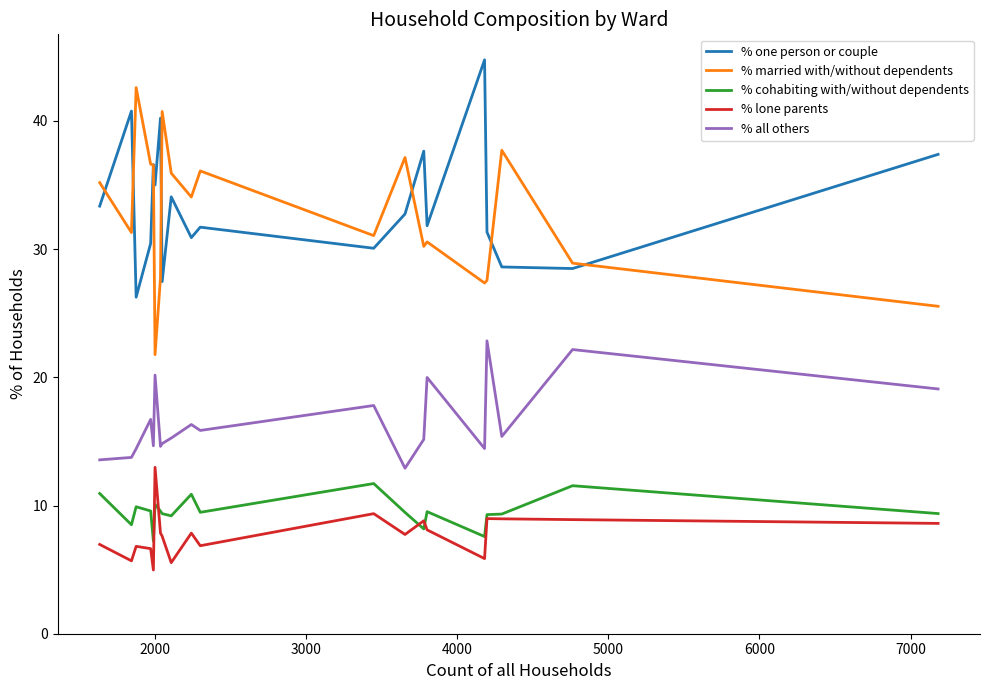

True or false: % cohabiting with/without dependents and % all others intersect in this chart.

False